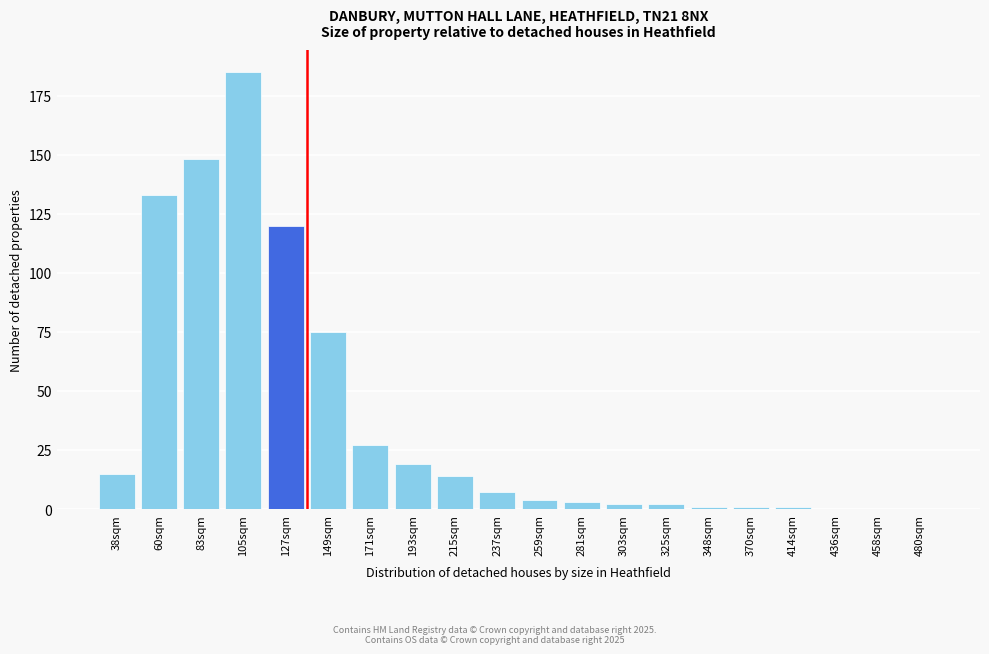

Reading left to right, what are all the values shown in this chart?

38sqm=15	60sqm=133	83sqm=148	105sqm=185	127sqm=120	149sqm=75	171sqm=27	193sqm=19	215sqm=14	237sqm=7	259sqm=4	281sqm=3	303sqm=2	325sqm=2	348sqm=1	370sqm=1	414sqm=1	436sqm=0	458sqm=0	480sqm=0